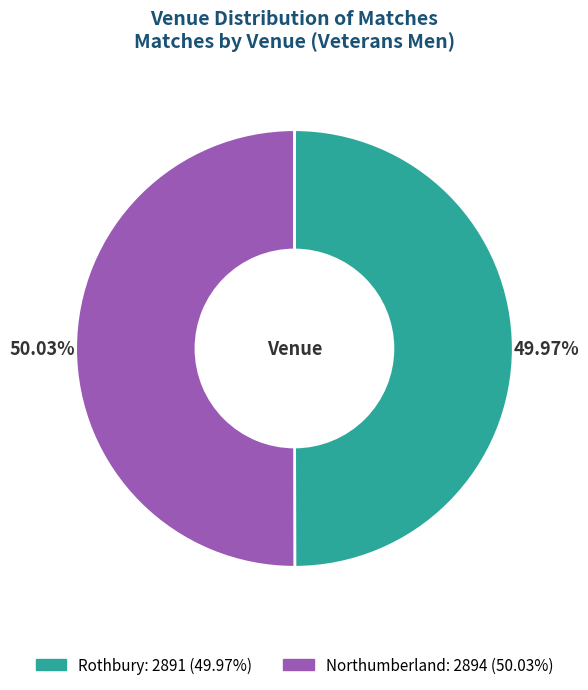

What portion of the pie excludes Northumberland?

50.0%